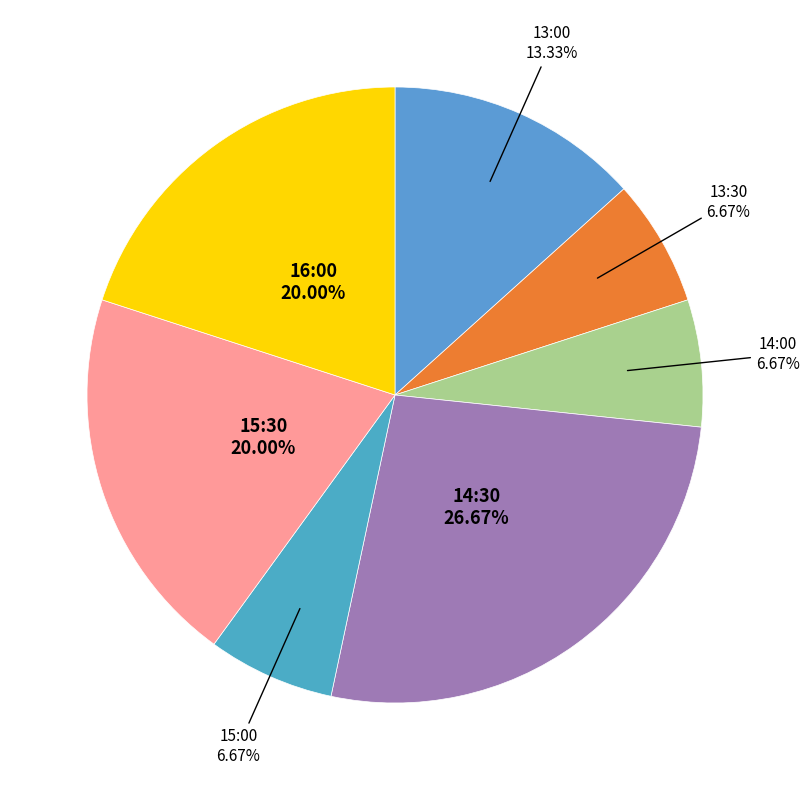

Approximately how many times larger is the value at 15:30 compared to 16:00?

1.0